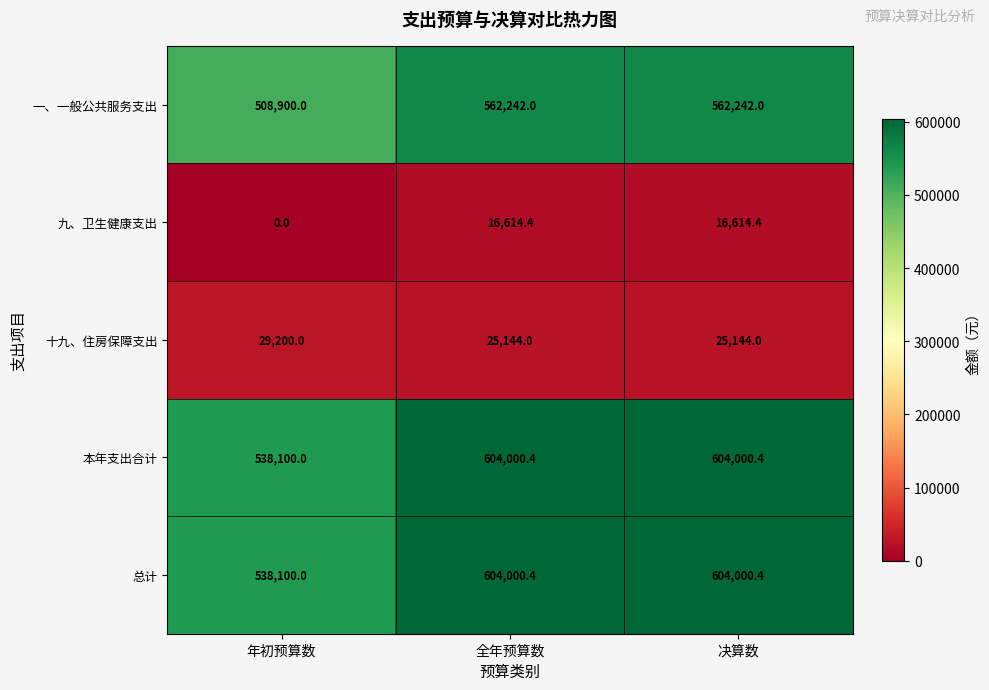

What is the total value across all series at 年初预算数?

1614300.0